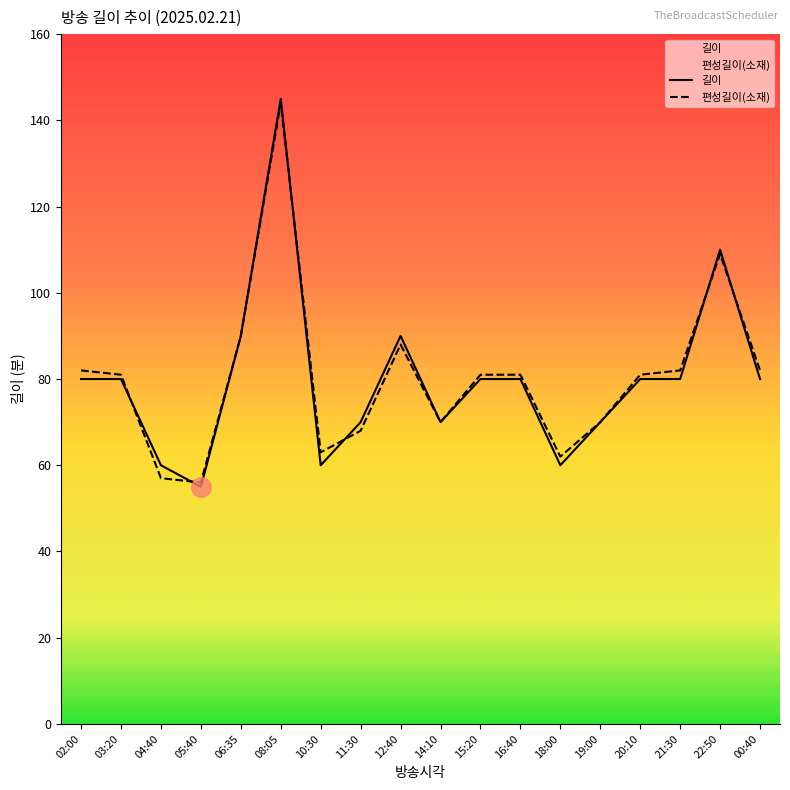

The 편성길이(소재) series shows 141 at 16:40. True or false?

False